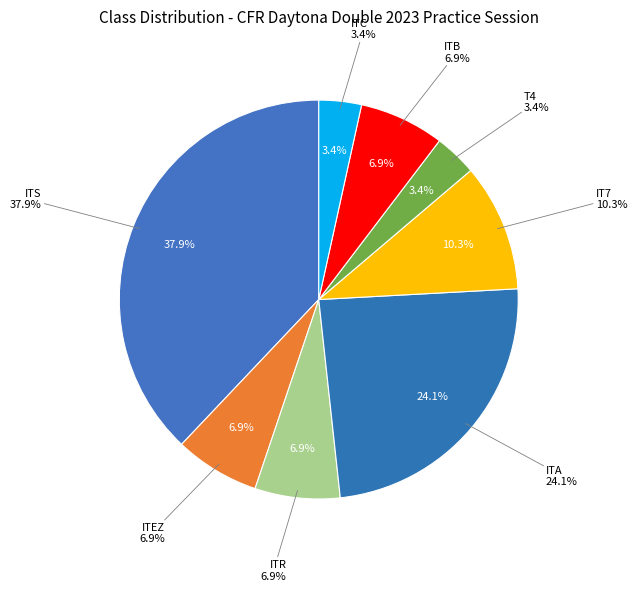

What is the largest slice in the pie chart?

ITS